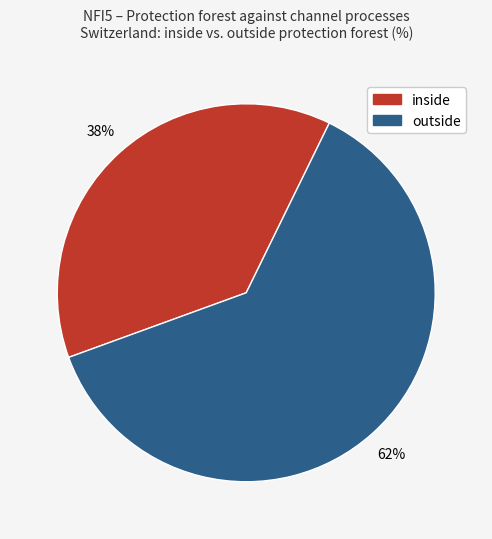

To the nearest percent, what is the combined percentage of outside and inside?

100%